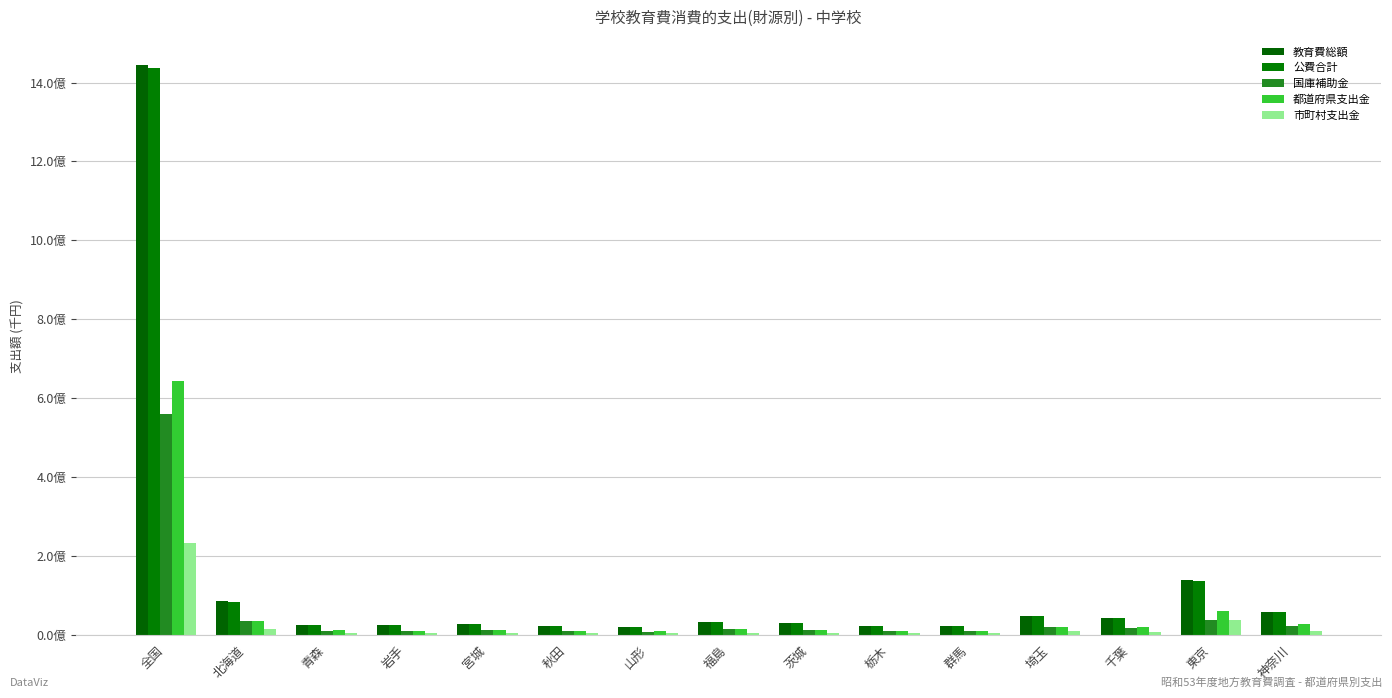

Rank the categories by 市町村支出金 value from highest to lowest.

全国, 東京, 北海道, 埼玉, 神奈川, 千葉, 茨城, 福島, 宮城, 群馬, 青森, 岩手, 秋田, 栃木, 山形